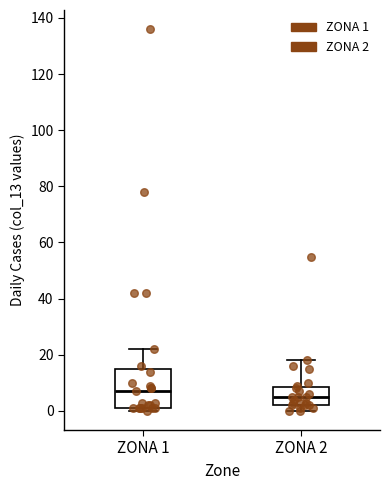

Reading left to right, read every box against the y-axis: the position of its median line, the range the box covers, and the ends of its whiskers. The values are not printed on the chart, so give them approximately, as read against the axis.

ZONA 1: median 8, box 2 to 16, whiskers 0 to 22
ZONA 2: median 6, box 2 to 8, whiskers 0 to 18